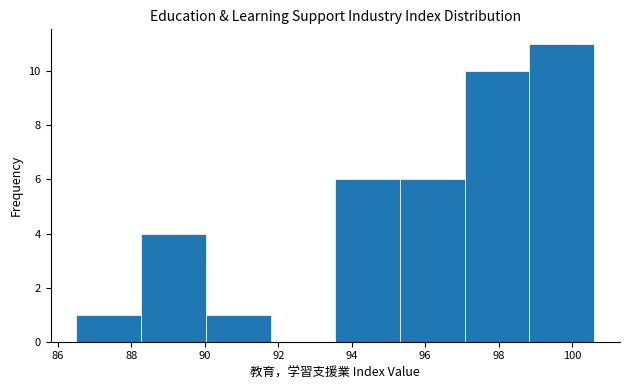

Over which range of the x-axis is the bar tallest?

98.8 to 100.6